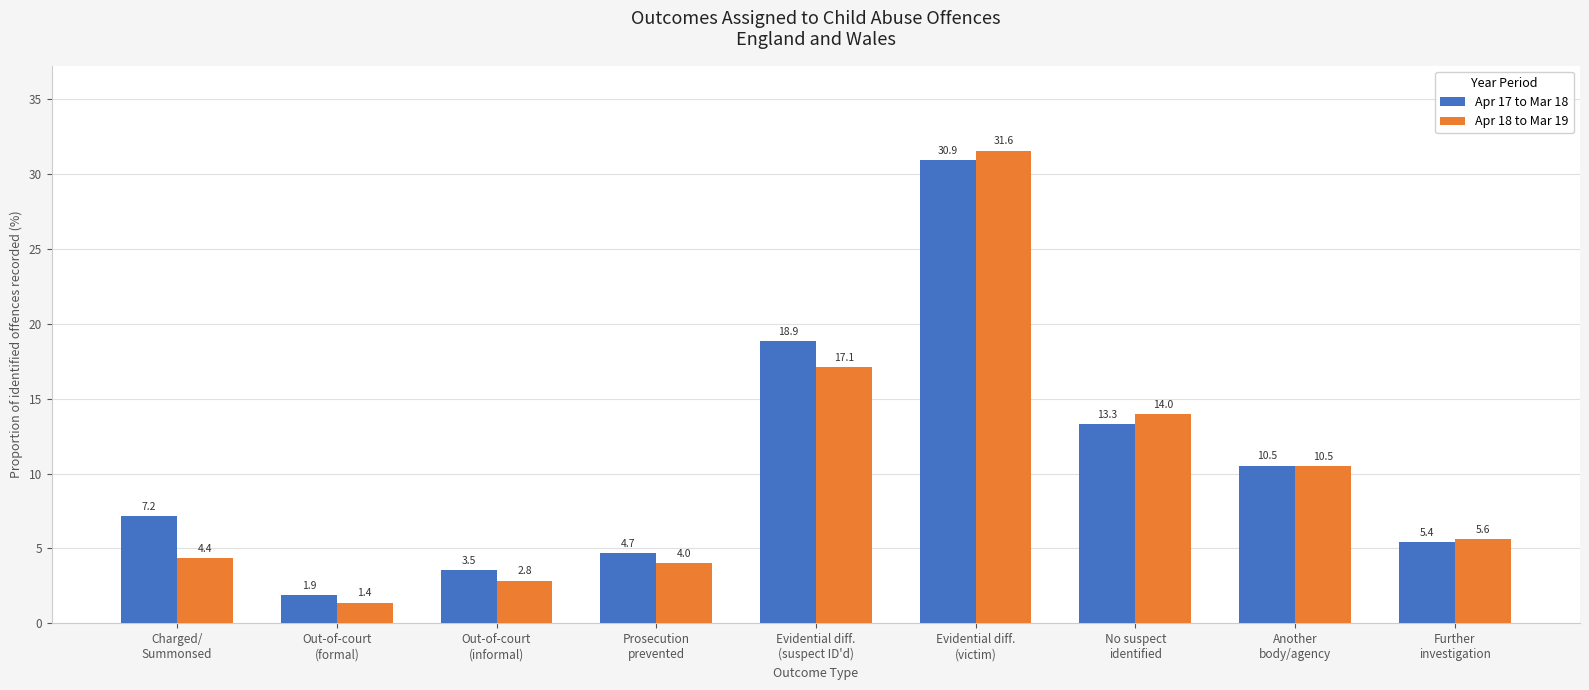

Which category has the lowest value across all series?

Out-of-court
(formal)